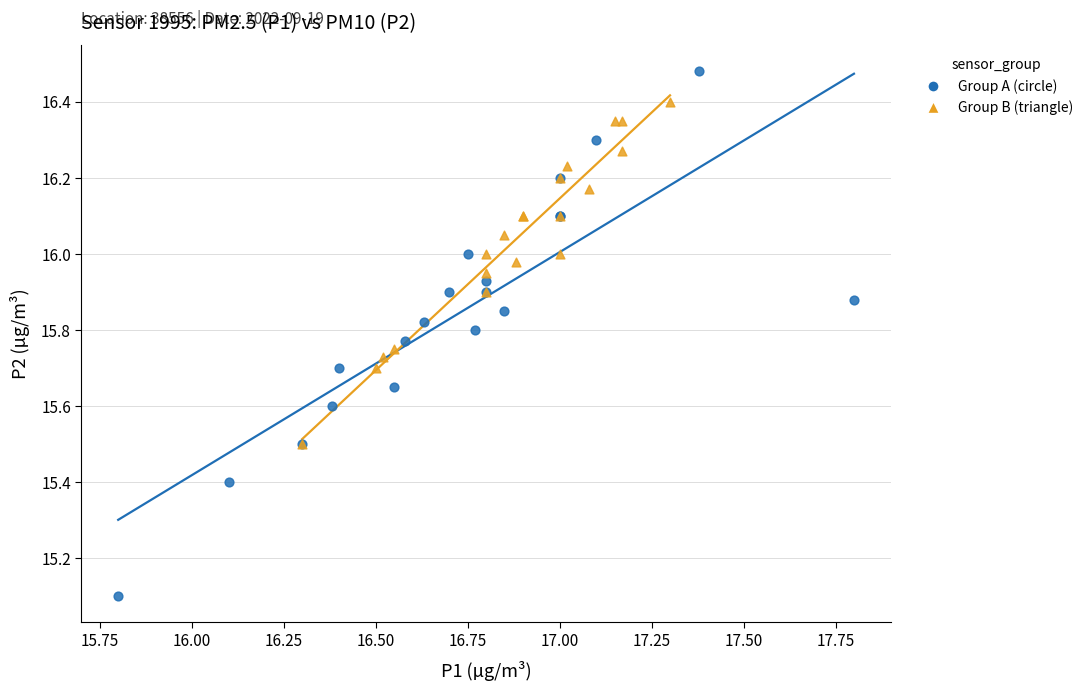

Which series reaches the minimum Y coordinate?

Group A (circle)